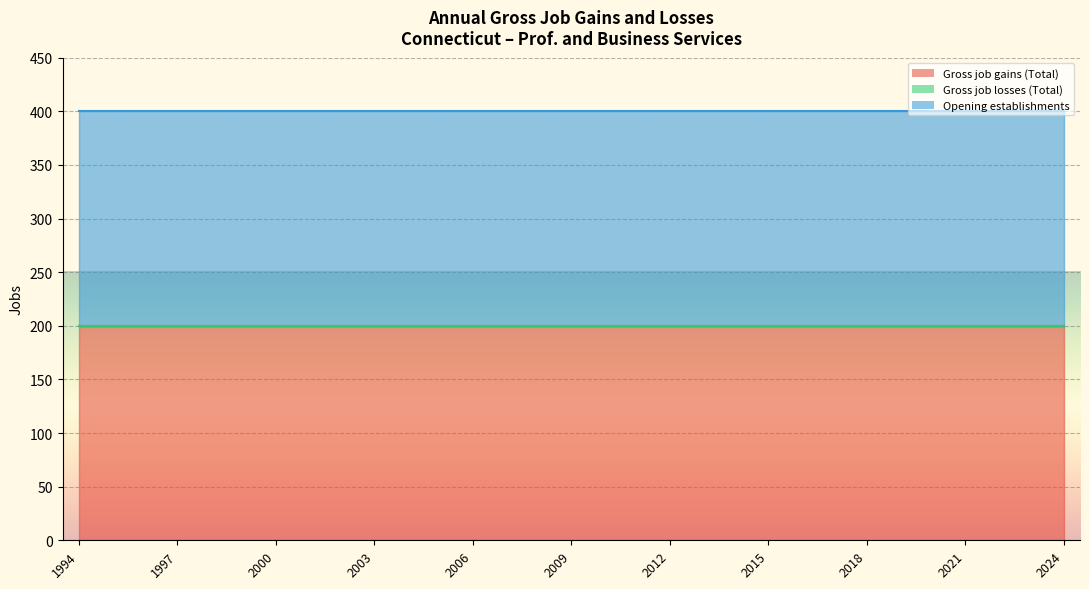

Reading right to left, transcribe all the data shown in this chart.

Gross job gains (Total): 2024=200	2023=200	2022=200	2021=200	2020=200	2019=200	2018=200	2017=200	2016=200	2015=200	2014=200	2013=200	2012=200	2011=200	2010=200	2009=200	2008=200	2007=200	2006=200	2005=200	2004=200	2003=200	2002=200	2001=200	2000=200	1999=200	1998=200	1997=200	1996=200	1995=200	1994=200
Gross job losses (Total): 2024=0	2023=0	2022=0	2021=0	2020=0	2019=0	2018=0	2017=0	2016=0	2015=0	2014=0	2013=0	2012=0	2011=0	2010=0	2009=0	2008=0	2007=0	2006=0	2005=0	2004=0	2003=0	2002=0	2001=0	2000=0	1999=0	1998=0	1997=0	1996=0	1995=0	1994=0
Opening establishments: 2024=200	2023=200	2022=200	2021=200	2020=200	2019=200	2018=200	2017=200	2016=200	2015=200	2014=200	2013=200	2012=200	2011=200	2010=200	2009=200	2008=200	2007=200	2006=200	2005=200	2004=200	2003=200	2002=200	2001=200	2000=200	1999=200	1998=200	1997=200	1996=200	1995=200	1994=200